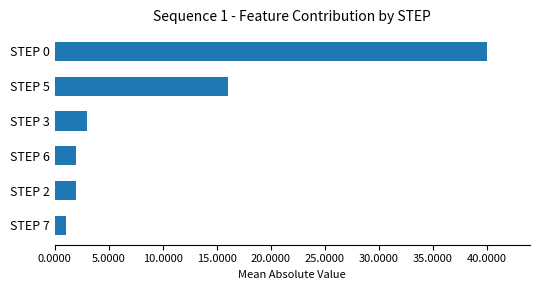

Are the bars horizontal?

Yes